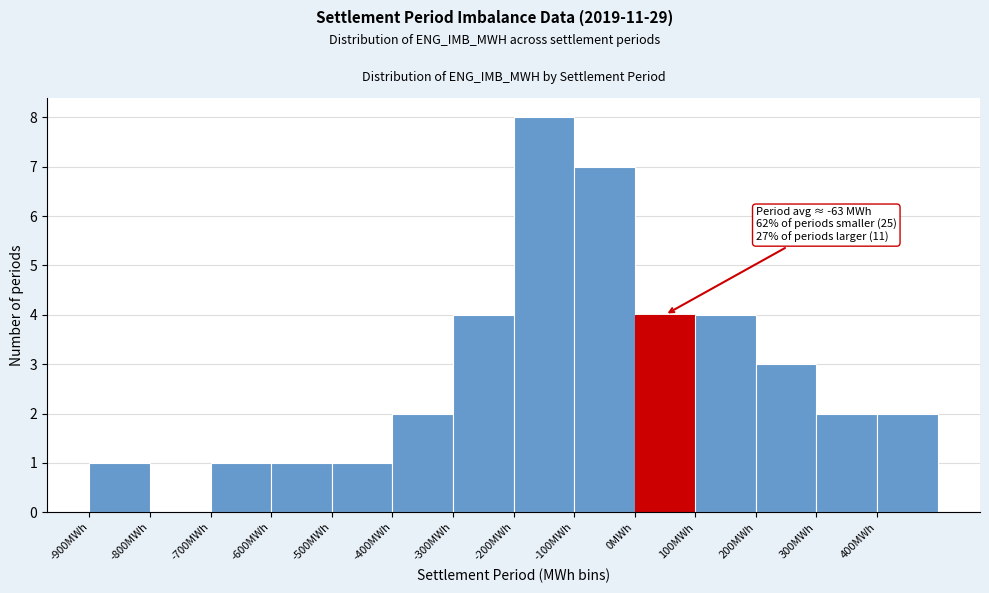

Which range on the x-axis has the tallest bar?

-200 to -100